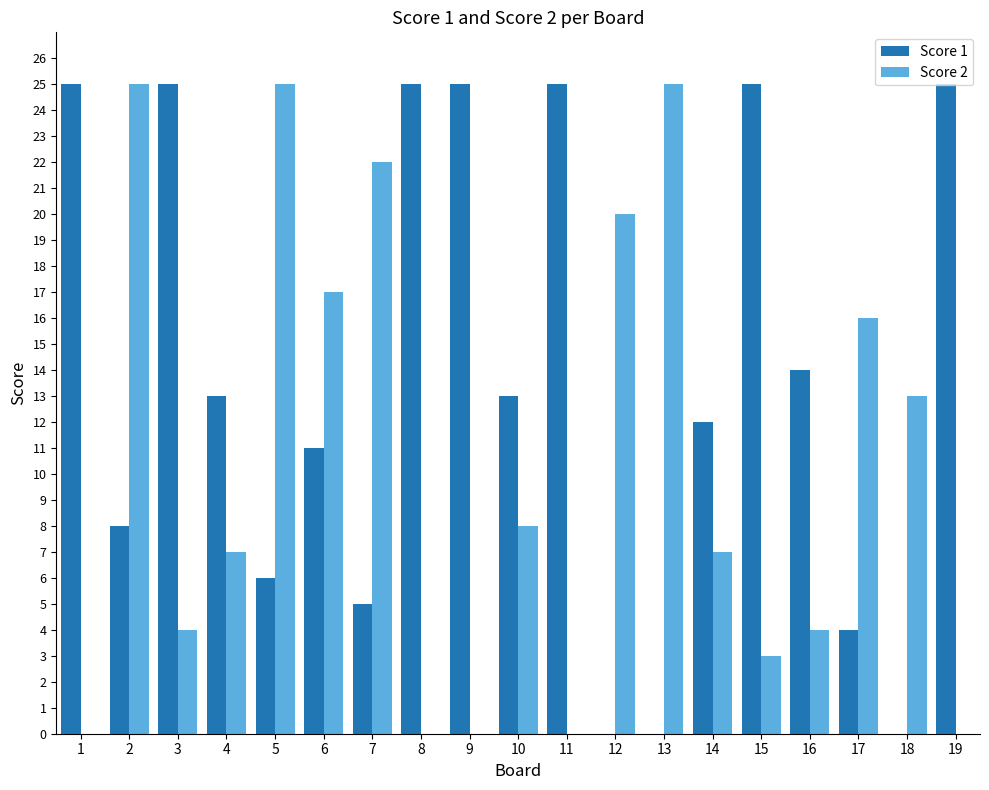

The Score 2 series shows 0 at 19. True or false?

True